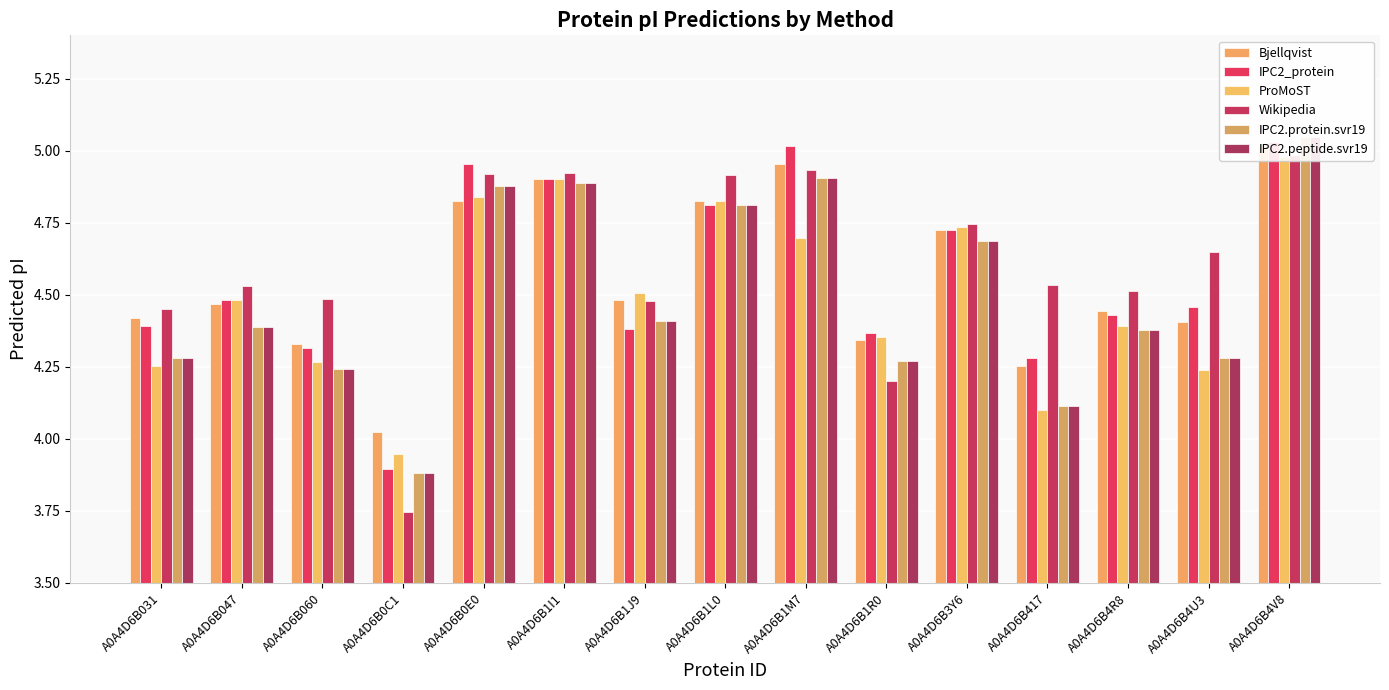

The value of ProMoST at A0A4D6B1M7 is 4.7. True or false?

True